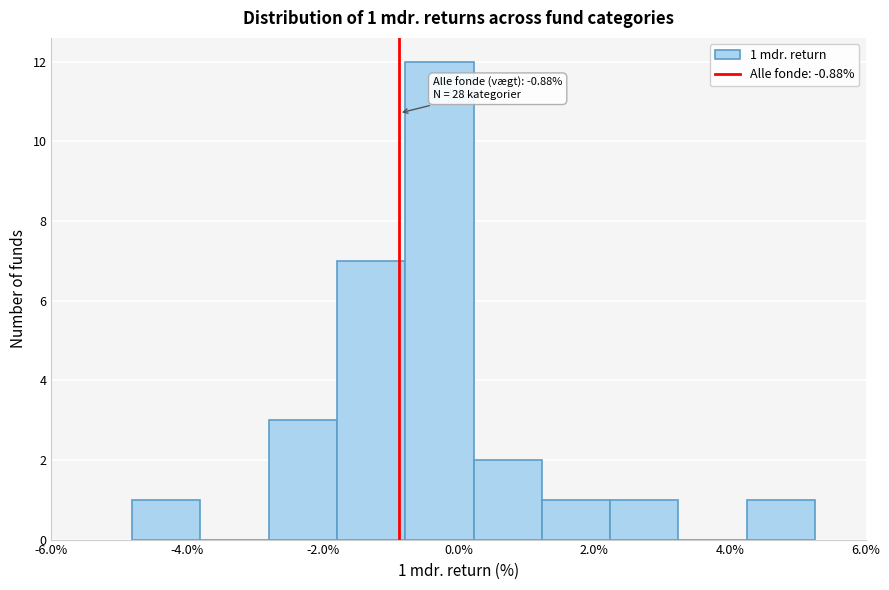

Which range on the x-axis has the tallest bar?

-0.8 to 0.2